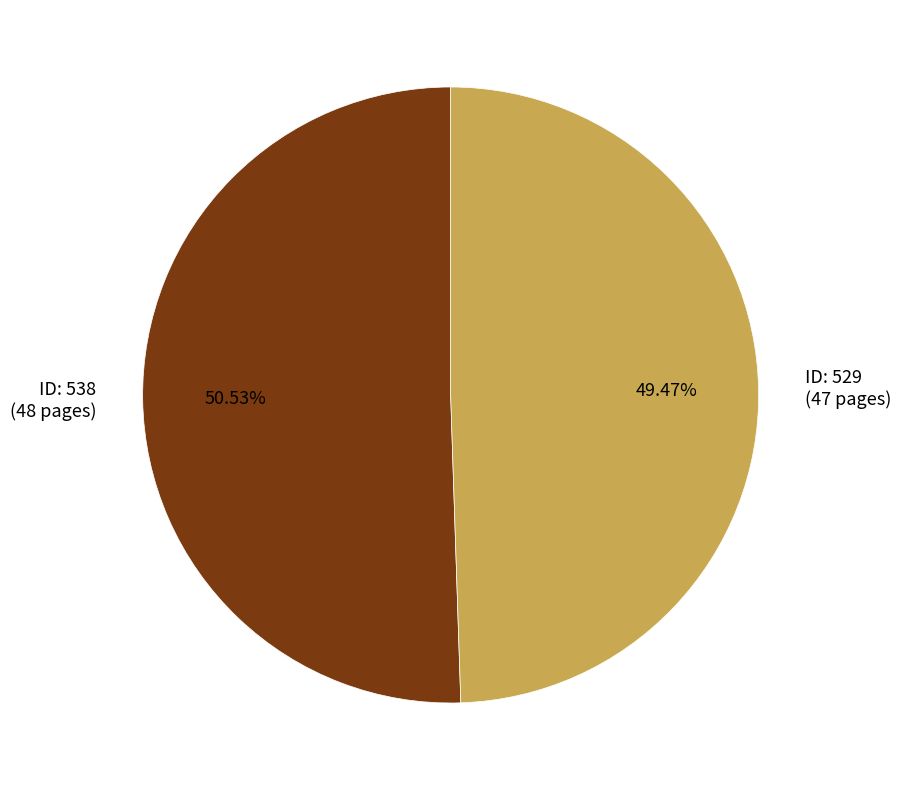

Rank the categories by value from highest to lowest.

ID: 538 (48 pages), ID: 529 (47 pages)